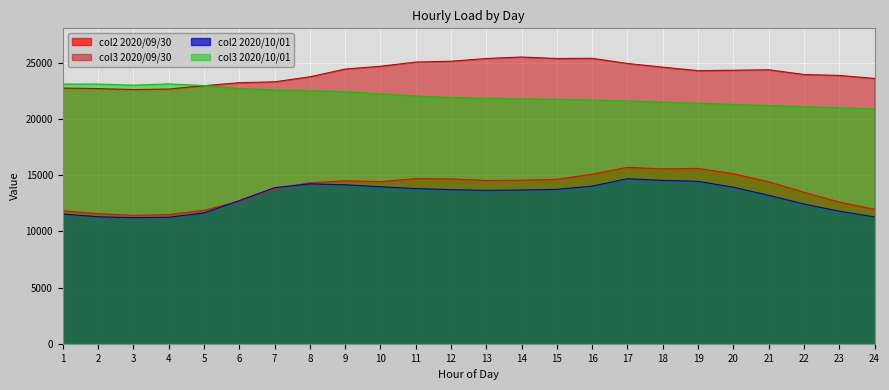

Does the chart display data point markers on the line(s)?

No